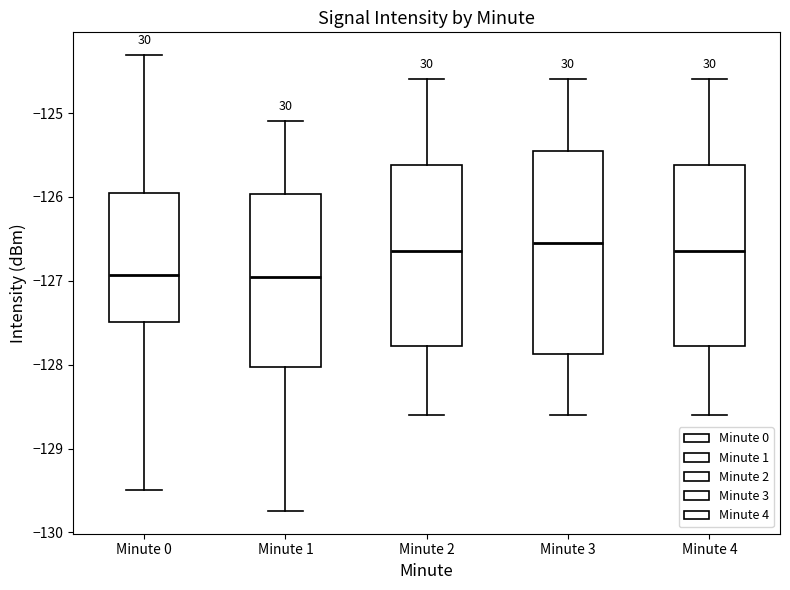

Reading left to right, transcribe this box plot: for each box, give where its median line is, the range the box spans, and where its two whiskers end, as read against the y-axis. The values are not printed on the chart, so give them approximately, as read against the axis.

Minute 0: median -126.9, box -127.5 to -126.0, whiskers -129.5 to -124.3
Minute 1: median -126.9, box -128.0 to -126.0, whiskers -129.7 to -125.1
Minute 2: median -126.6, box -127.8 to -125.6, whiskers -128.6 to -124.6
Minute 3: median -126.5, box -127.9 to -125.4, whiskers -128.6 to -124.6
Minute 4: median -126.6, box -127.8 to -125.6, whiskers -128.6 to -124.6